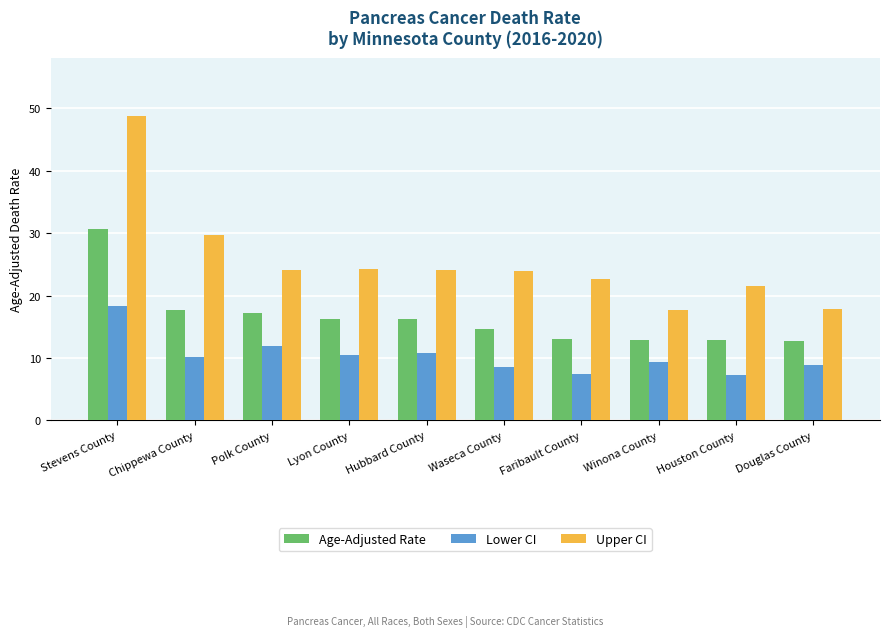

How many series are shown in this chart?

3